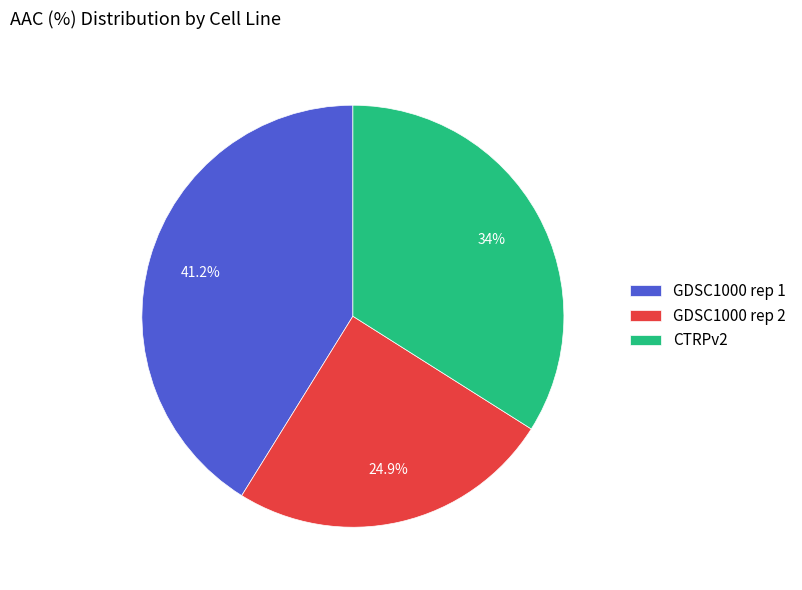

To the nearest percent, what is the difference between the GDSC1000 rep 1 and CTRPv2 slice percentages?

7%